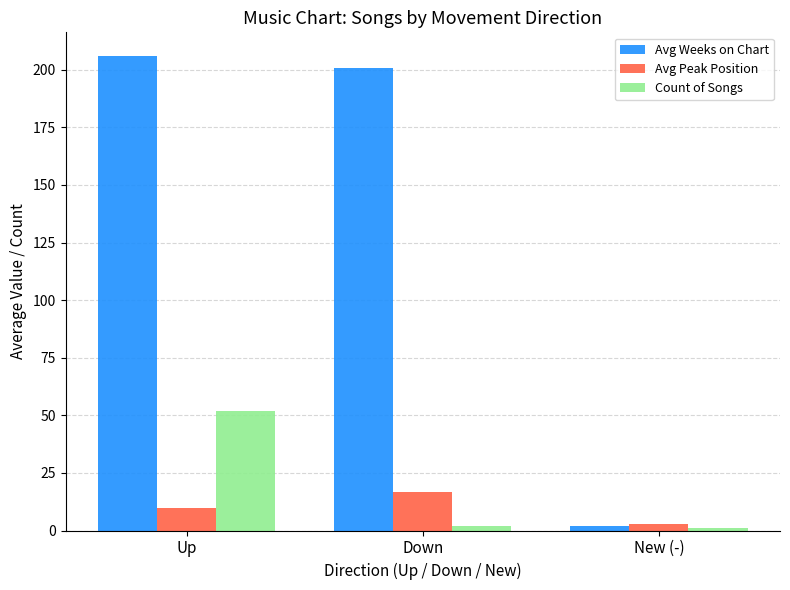

What is the minimum value for Avg Peak Position?

3.0